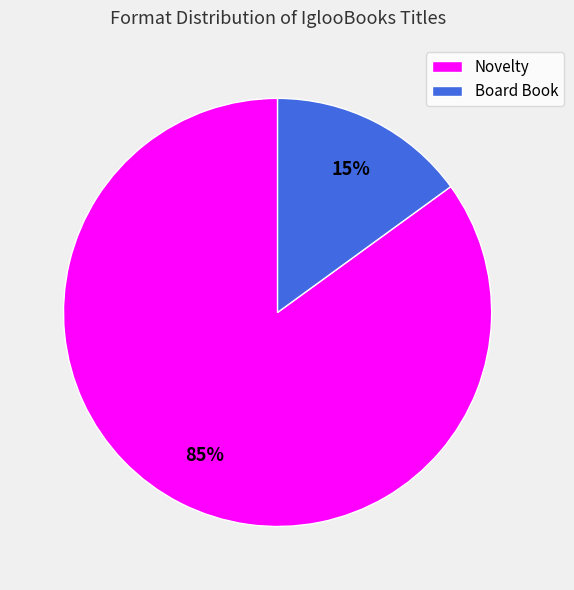

Does Novelty represent more than half of the total?

Yes